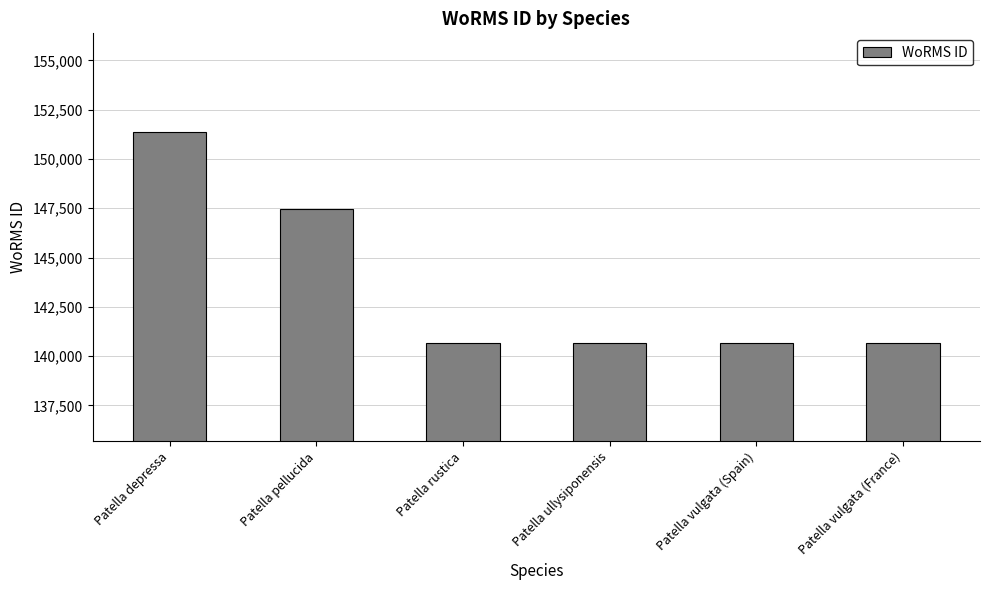

What is the label of the 6th bar from the left?

Patella vulgata (France)